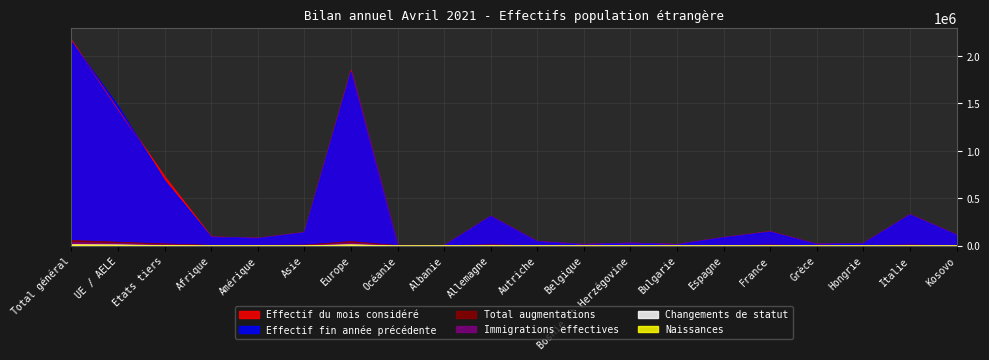

The value of Naissances at Bulgarie is 48. True or false?

True